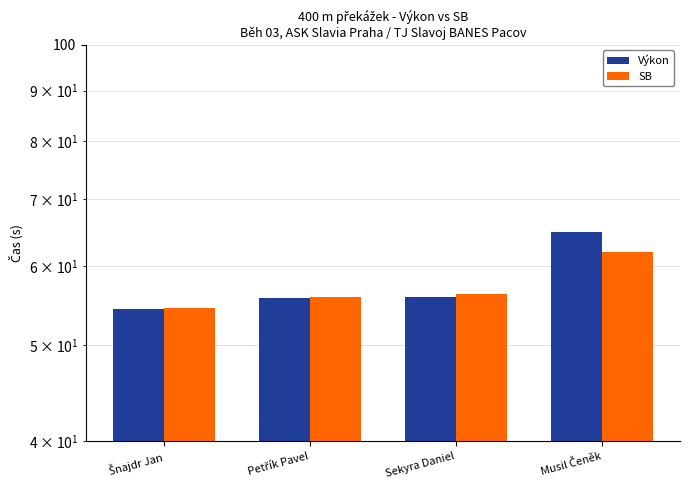

What is the smallest value displayed?

54.3